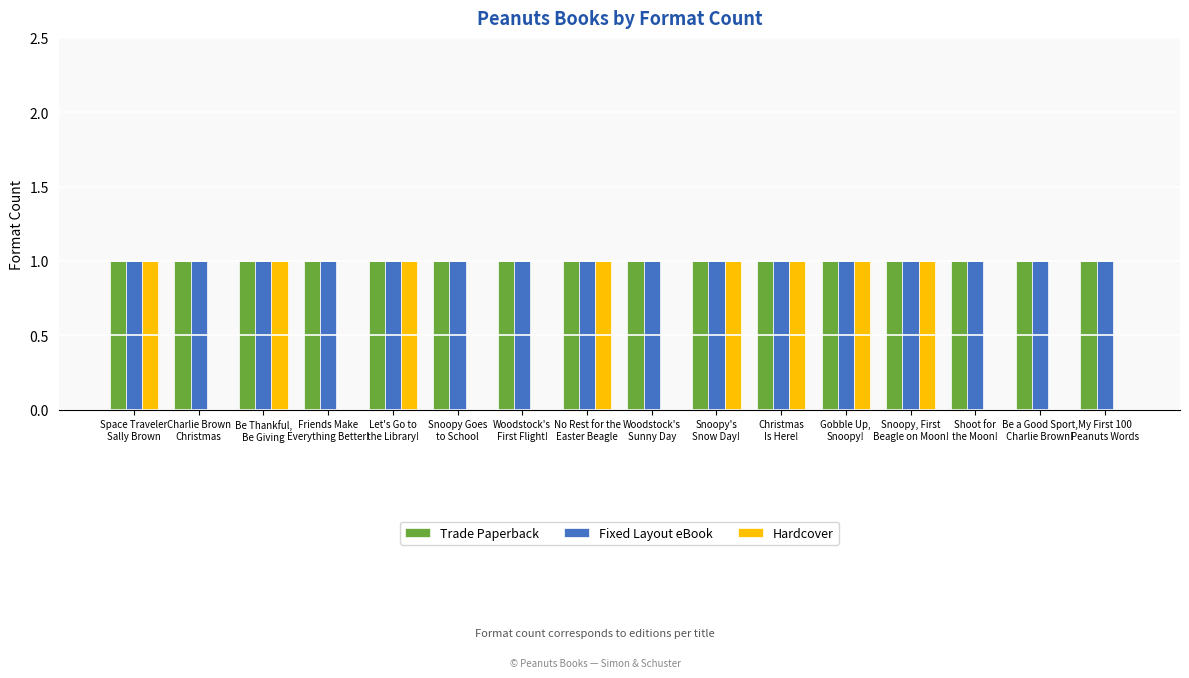

What is the average value of the Trade Paperback series?

1